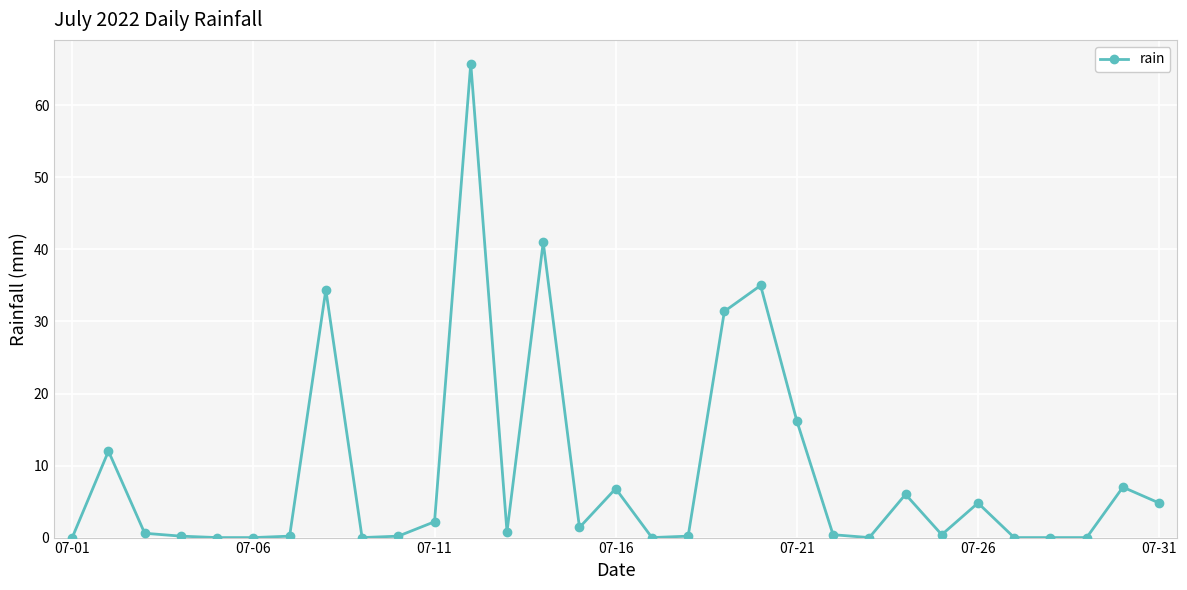

True or false: there are more than 2 points higher than both neighbors.

True